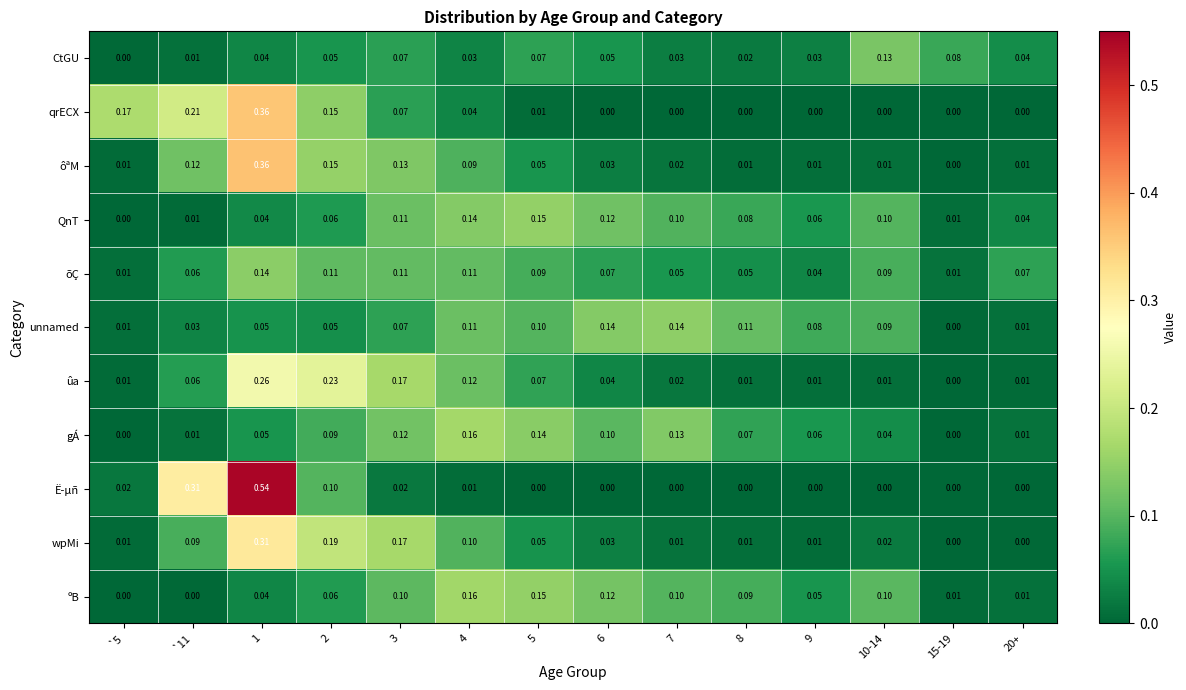

Is the value of CtGU at 5 greater than the value of qrECX at 7?

Yes